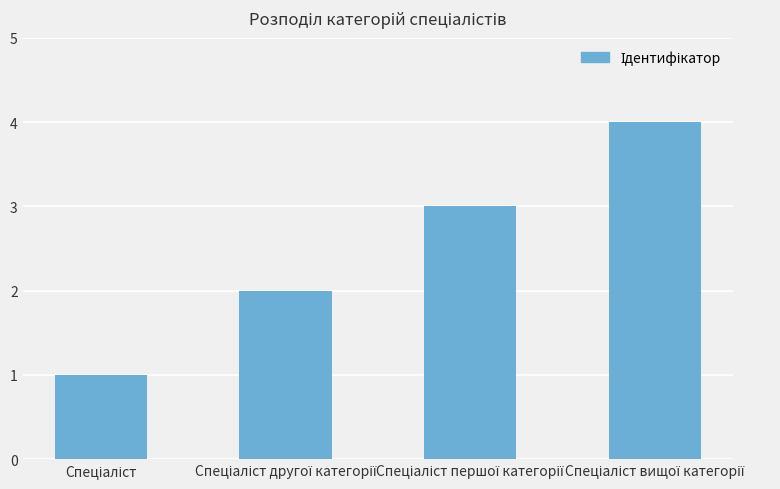

Reading left to right, list all the values displayed in this chart.

1	2	3	4